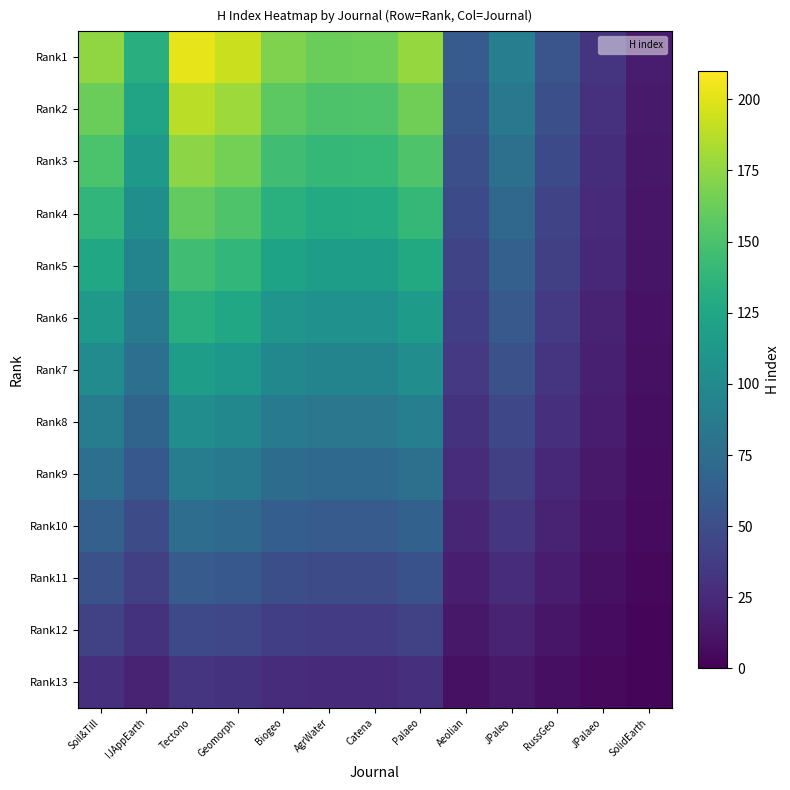

Which series has the largest range (max minus min)?

Rank1